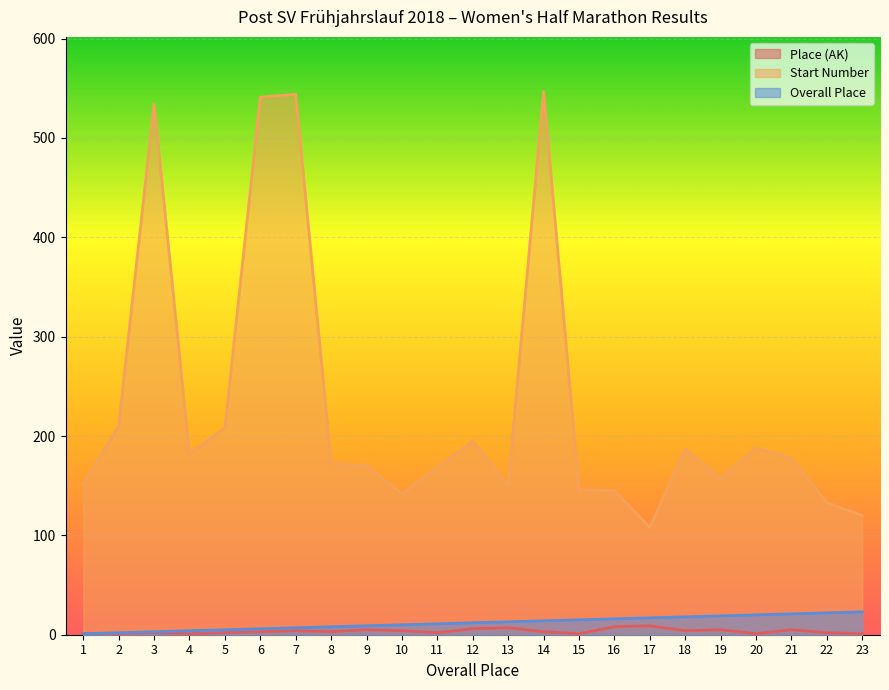

What is the average value of the Start Number series?

229